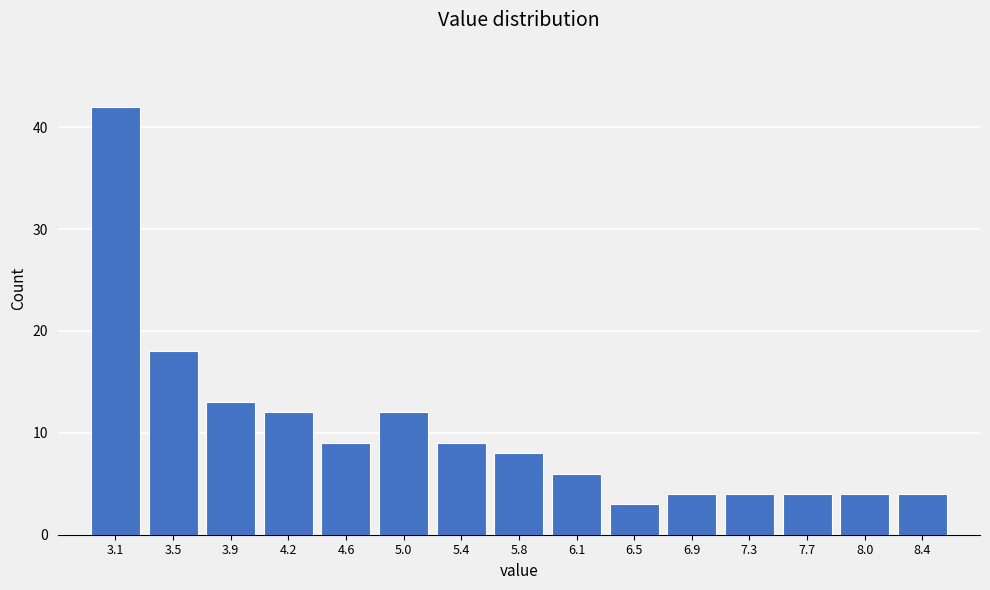

Reading left to right, transcribe all the data shown in this chart.

42	18	13	12	9	12	9	8	6	3	4	4	4	4	4